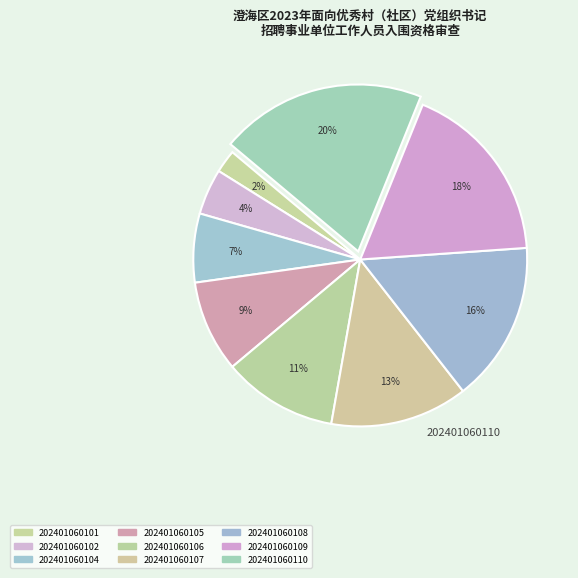

The 202401060104 slice represents 1% of the pie. True or false?

False